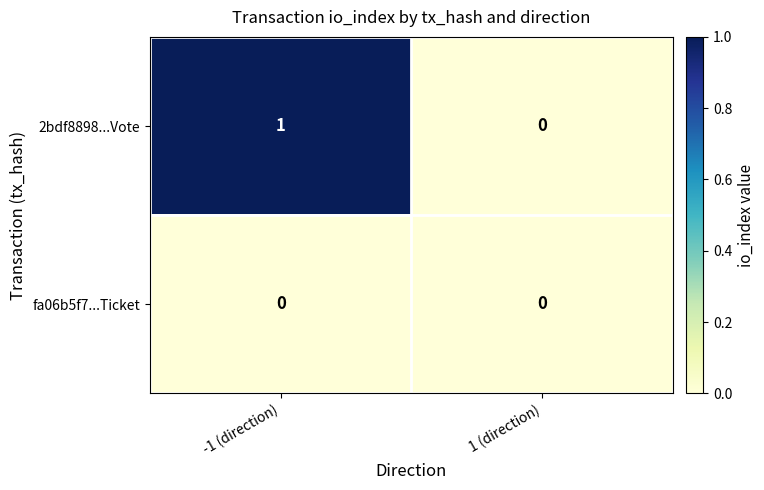

At which label does 2bdf8898...Vote reach its peak?

-1 (direction)